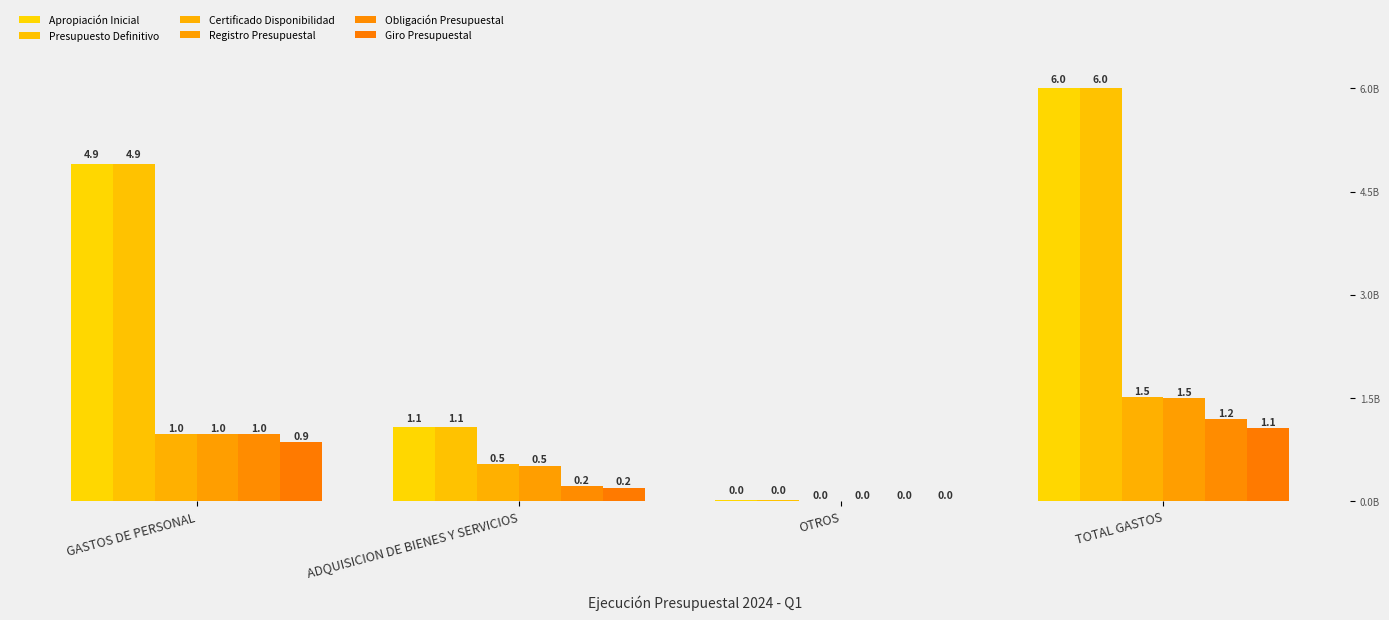

What is the difference between the highest and lowest values at OTROS?

19723660.0